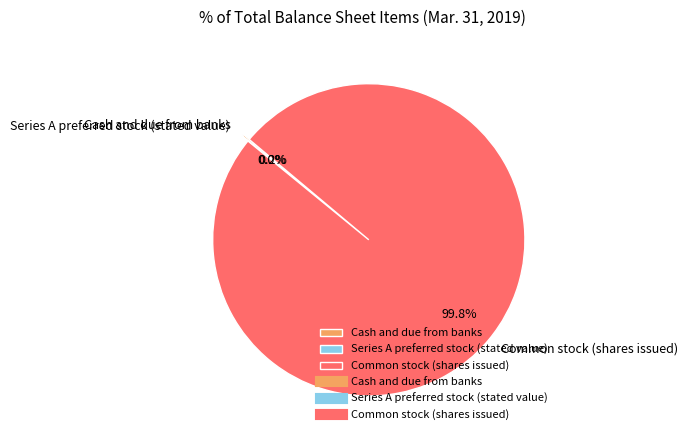

Which slice represents more than half of the pie?

Common stock (shares issued)